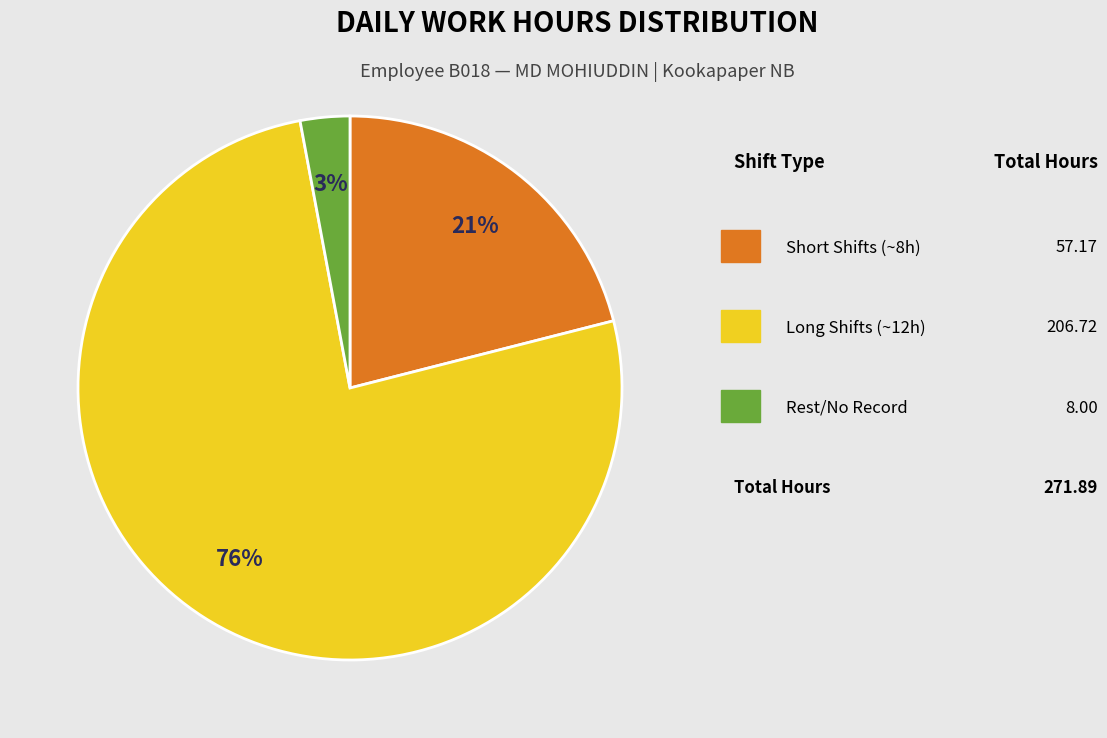

Does any single category account for the majority?

Yes